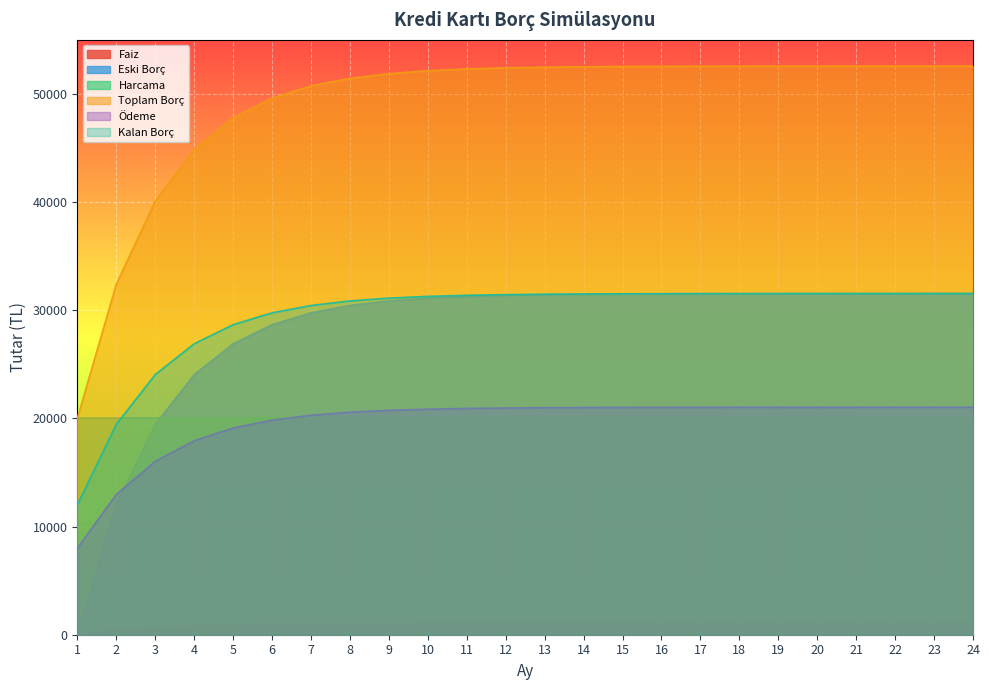

Is it true that Kalan Borç equals 31518.4 at 15?

True